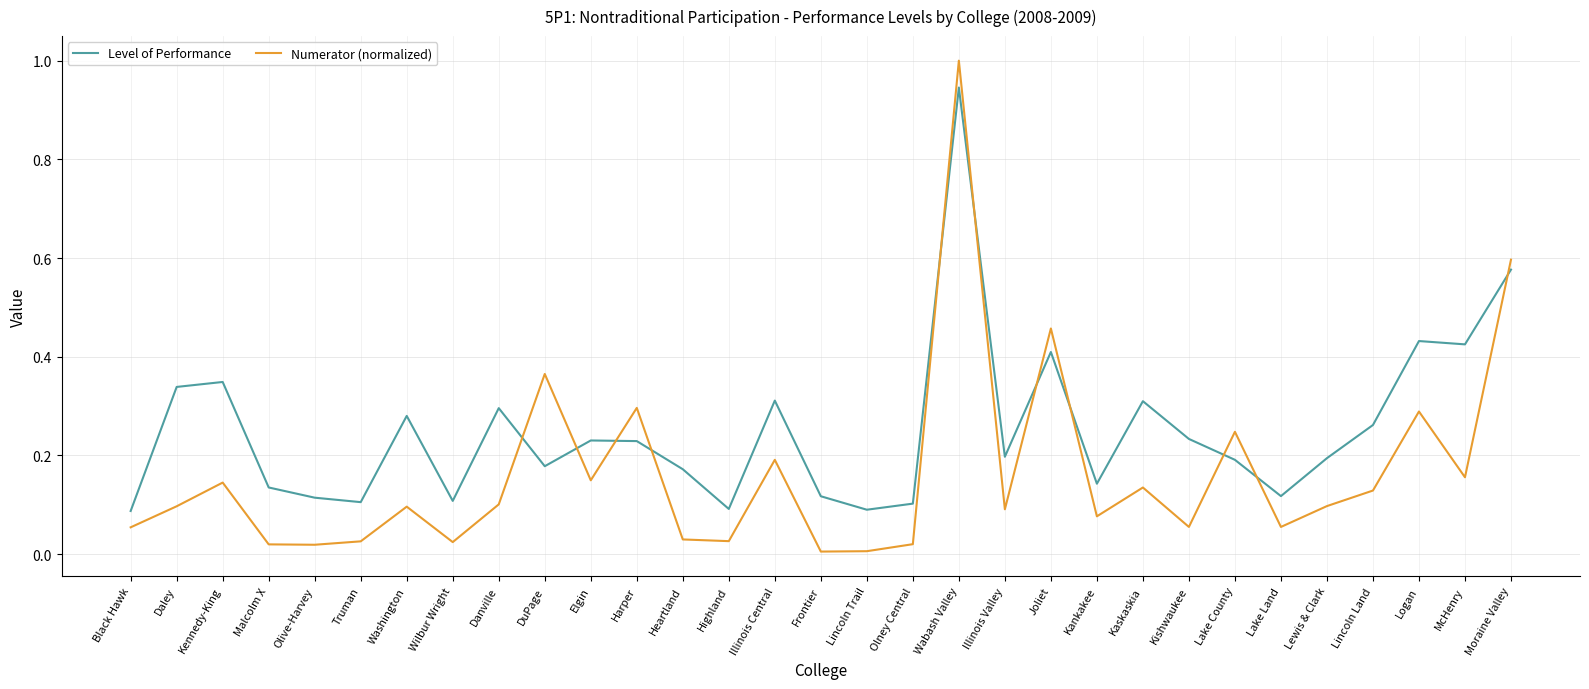

At which label does Numerator (normalized) reach its peak?

Wabash Valley